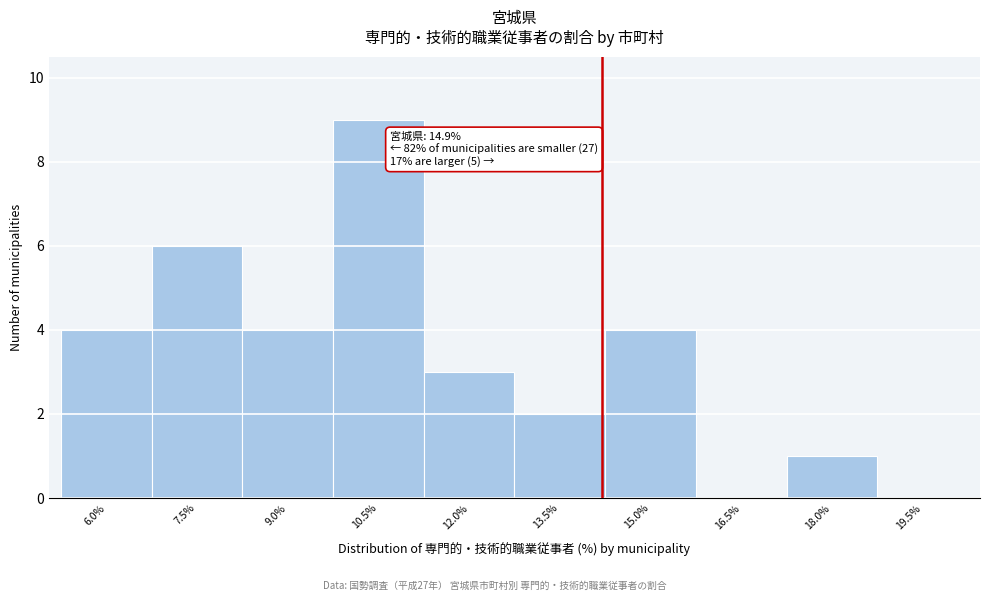

Reading left to right, transcribe all the data shown in this chart.

6.0%=4	7.5%=6	9.0%=4	10.5%=9	12.0%=3	13.5%=2	15.0%=4	16.5%=0	18.0%=1	19.5%=0